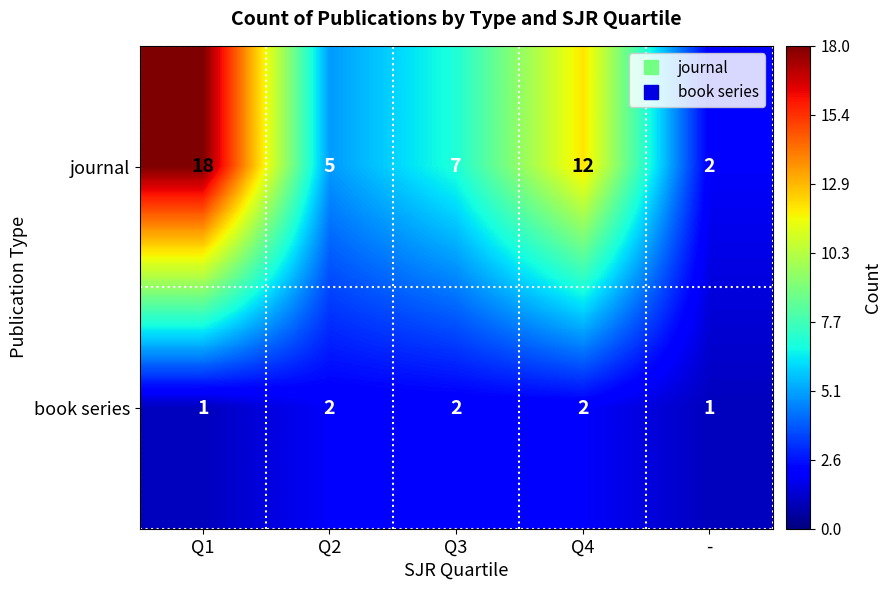

What is the difference between the highest and lowest values at Q3?

5